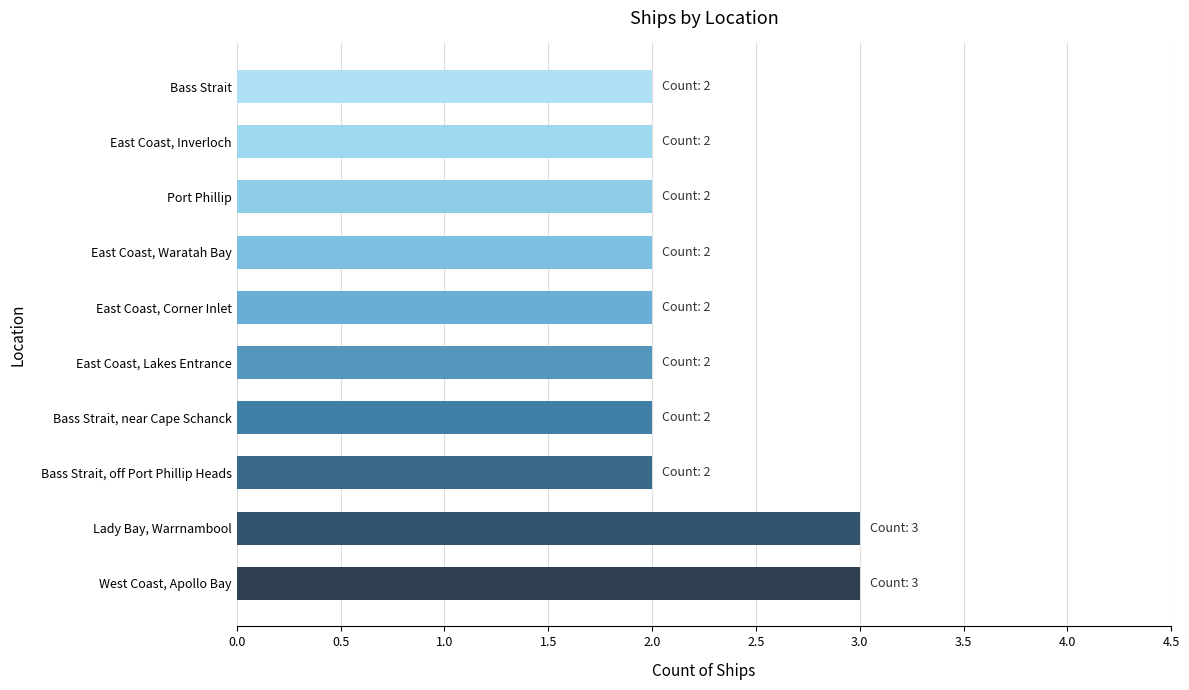

The value at Bass Strait, off Port Phillip Heads is 3. True or false?

False